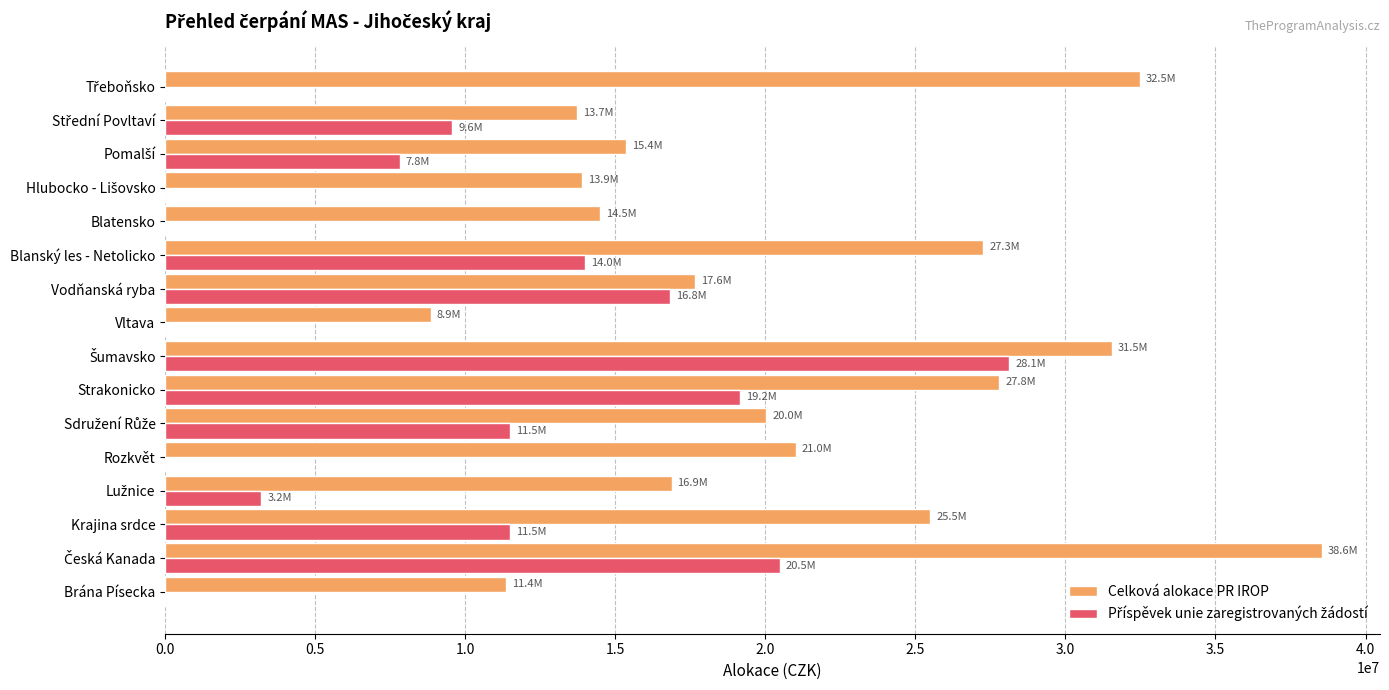

Read the Celková alokace PR IROP value at Brána Písecka.

11350739.0